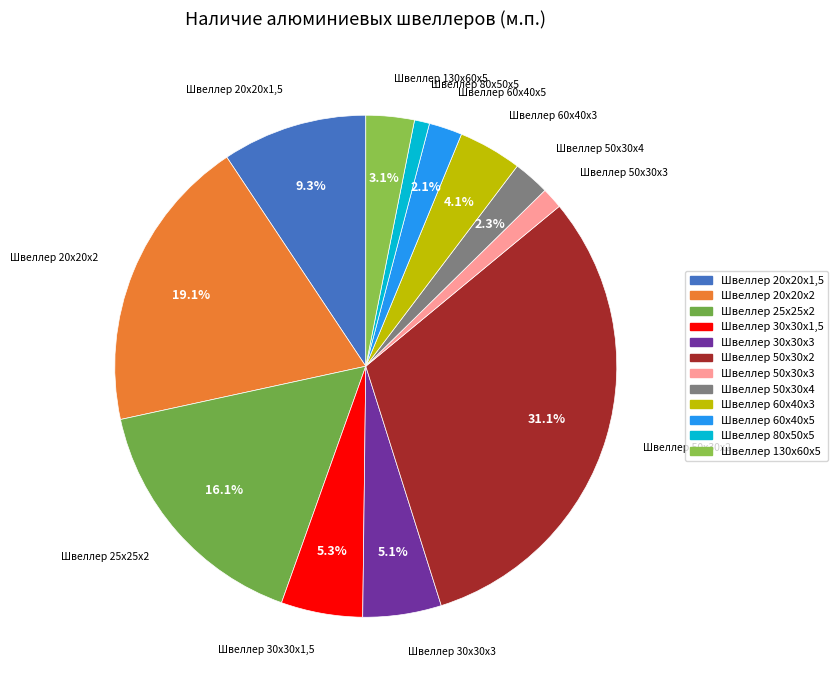

How much of the chart is everything except Швеллер 30х30х1,5?

94.7%